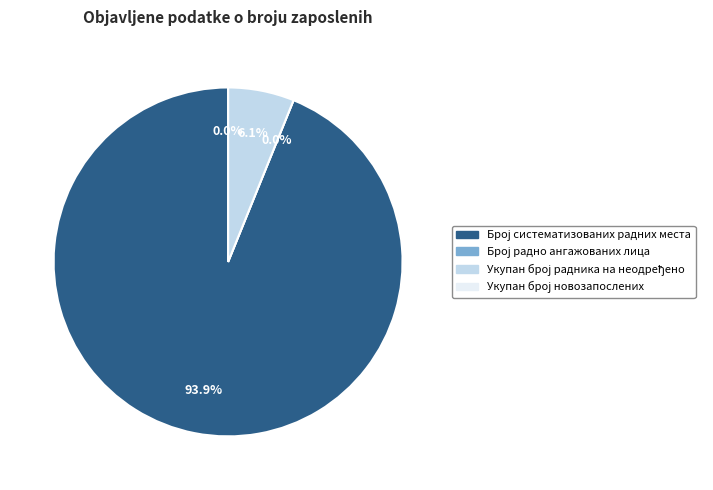

What percentage is the Укупан број радника на неодређено slice, to the nearest percent?

6%